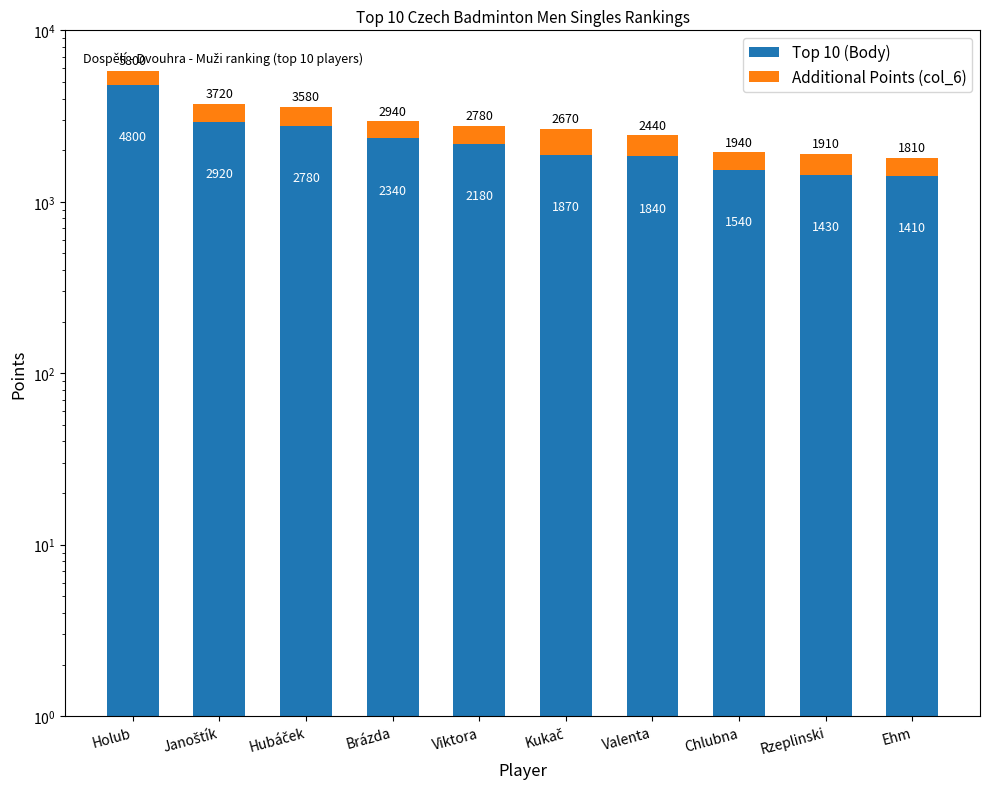

Reading left to right, extract all data points from this chart.

Top 10 (Body): 4800	2920	2780	2340	2180	1870	1840	1540	1430	1410
Additional Points (col_6): 1000	800	800	600	600	800	600	400	480	400